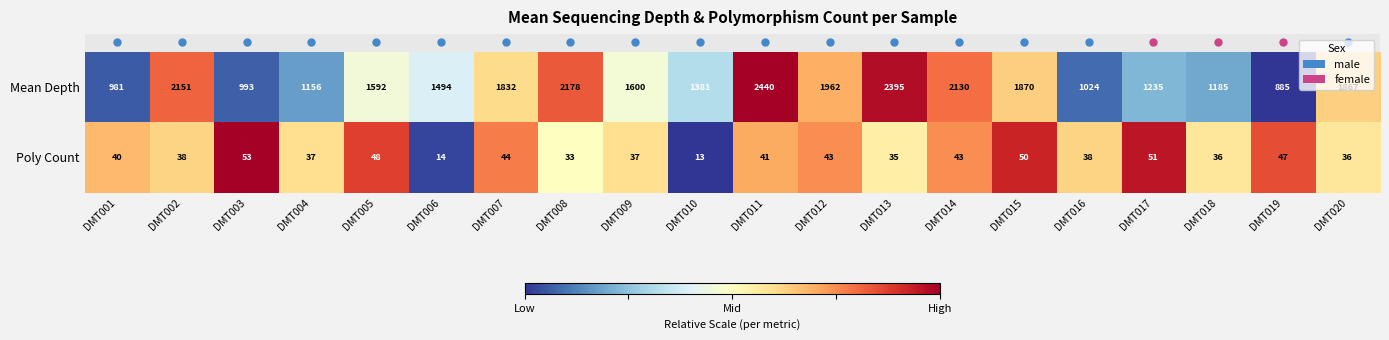

List the series in order of their peak value, lowest first.

Poly Count, Mean Depth